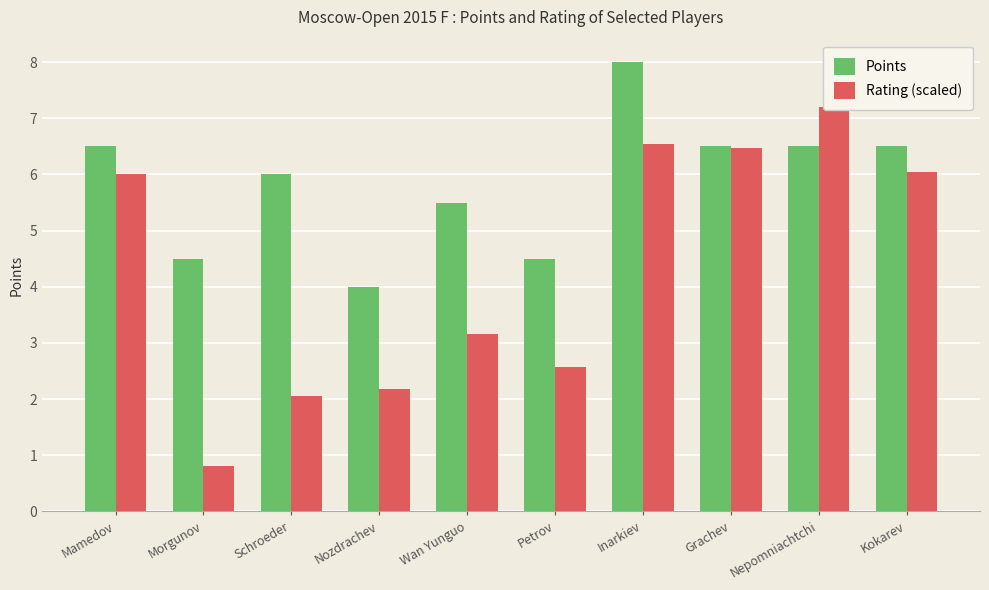

Between Wan Yunguo and Grachev, which series saw the biggest shift?

Rating (scaled)